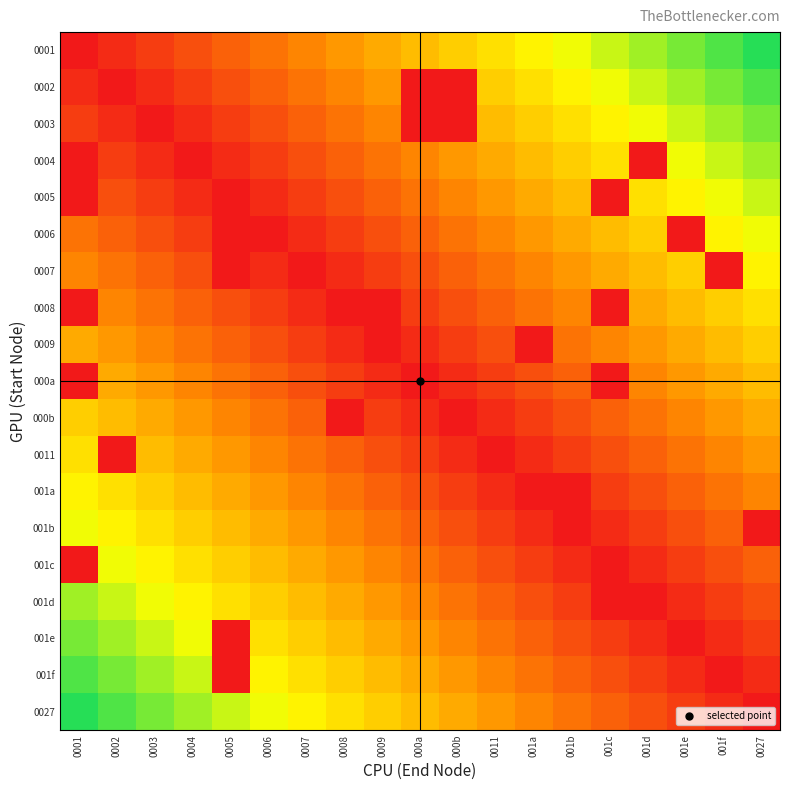

Rank the series by their maximum value, from highest to lowest.

0001, 0027, 0002, 001f, 0003, 001e, 0004, 001d, 0005, 0006, 001b, 001c, 0007, 001a, 0008, 0011, 0009, 000b, 000a